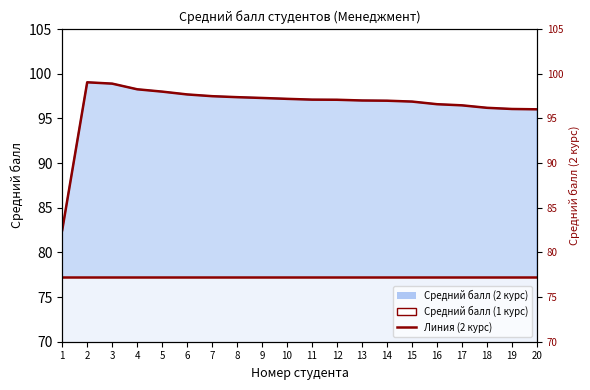

What is the maximum value shown in the chart?

99.0